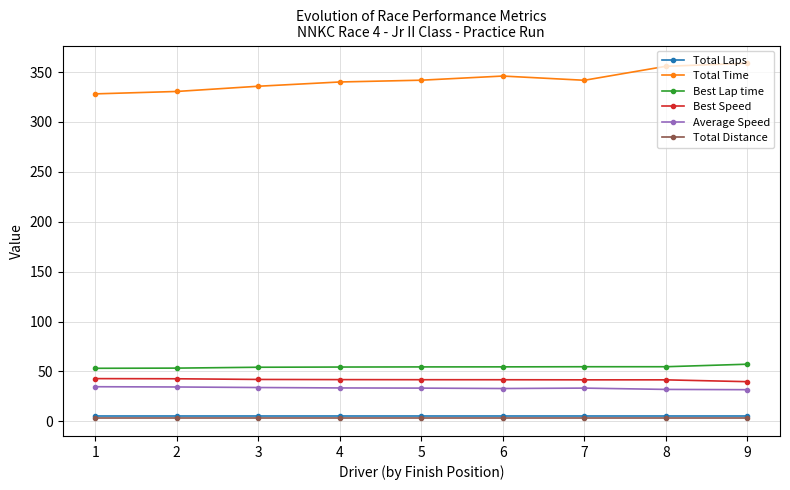

What is the maximum value shown in the chart?

358.8